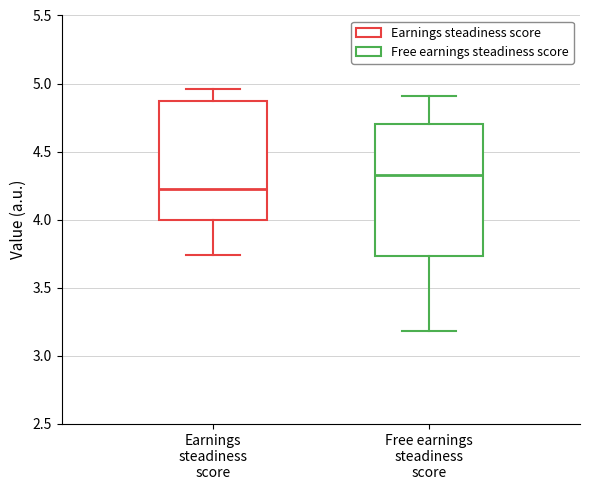

Which box's median line is the highest?

Free earnings steadiness score